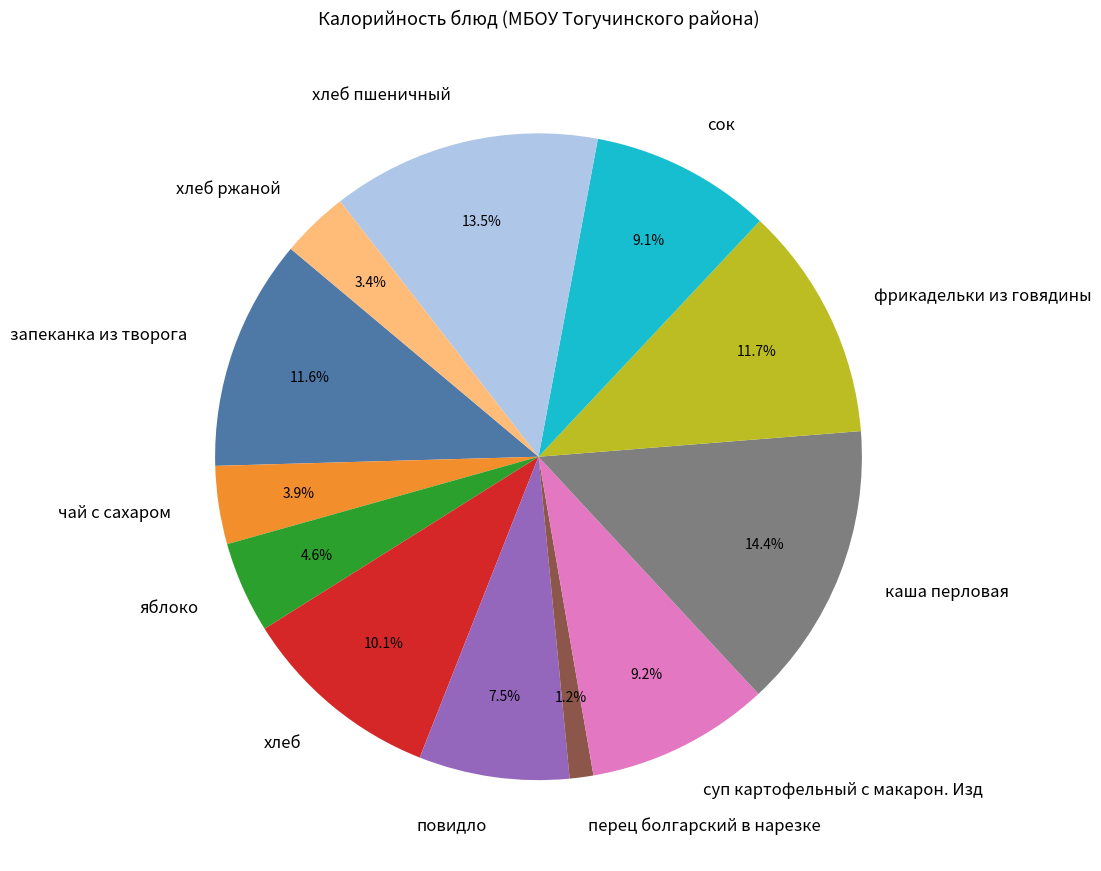

Which has a higher value, хлеб or яблоко?

хлеб